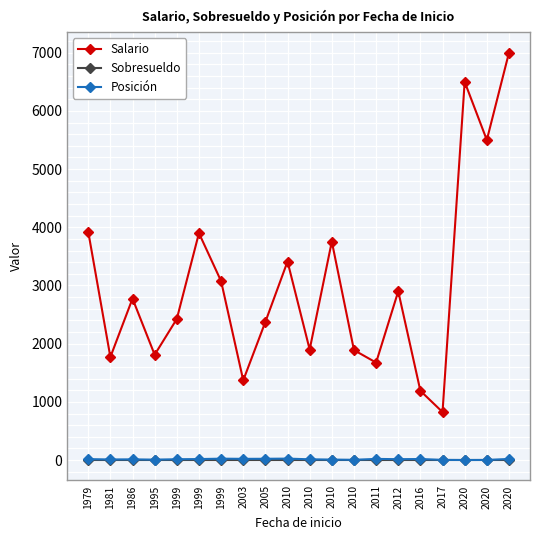

What are all the series names shown in the legend?

Salario, Sobresueldo, Posición